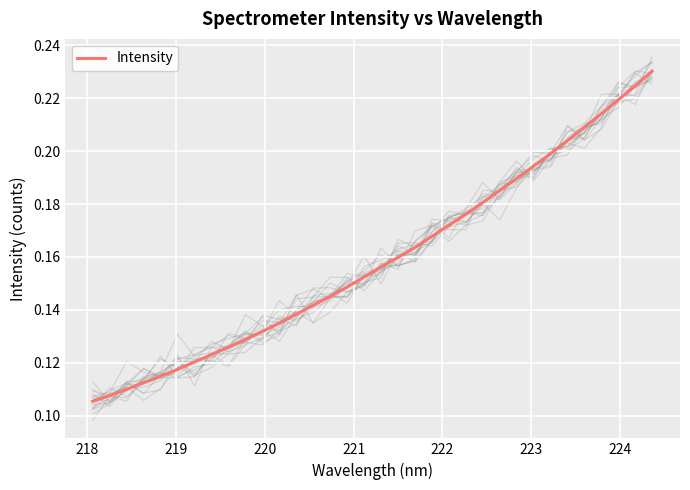

Count the number of data series in this chart.

1